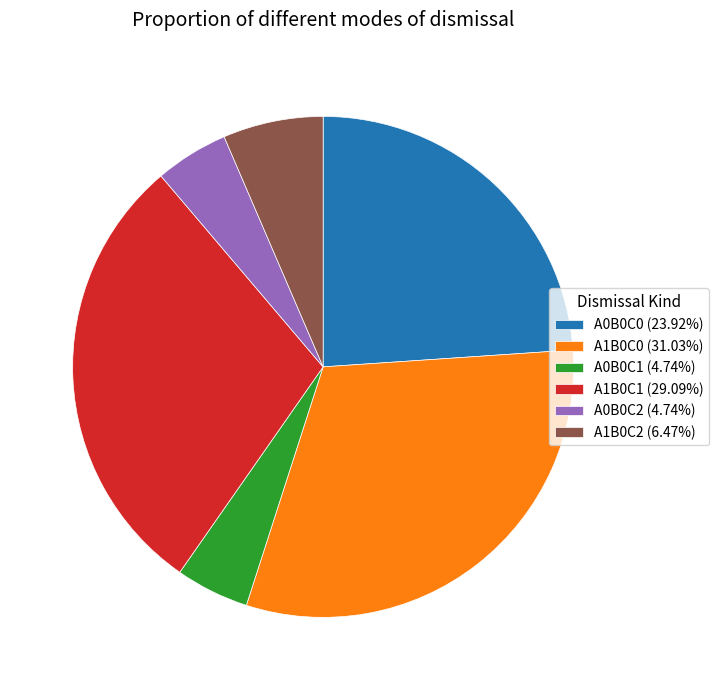

Does A1B0C2 (6.47%) represent more than half of the total?

No